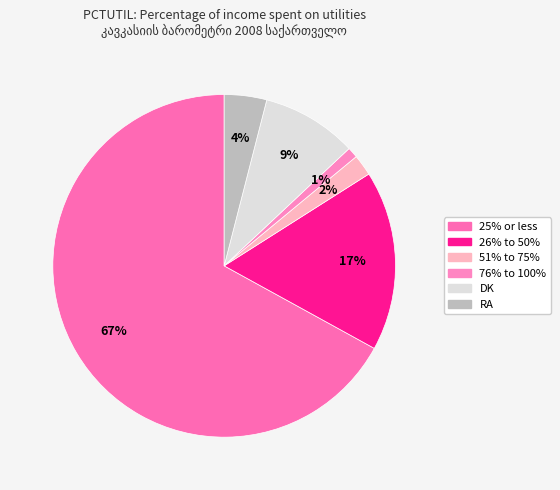

Between 51% to 75% and RA, which is larger?

RA